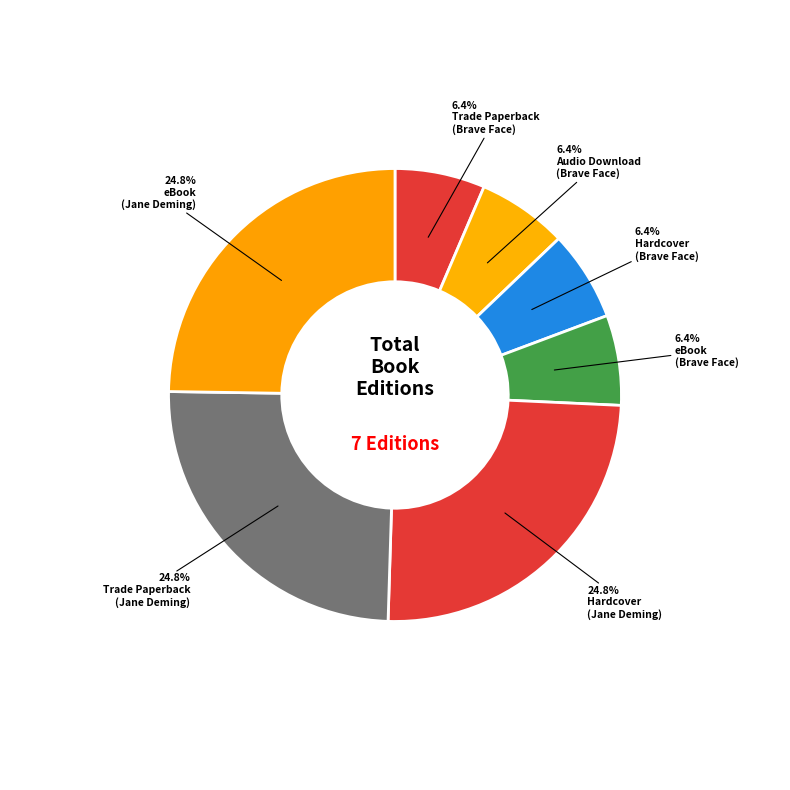

Count the number of slices in the pie.

7